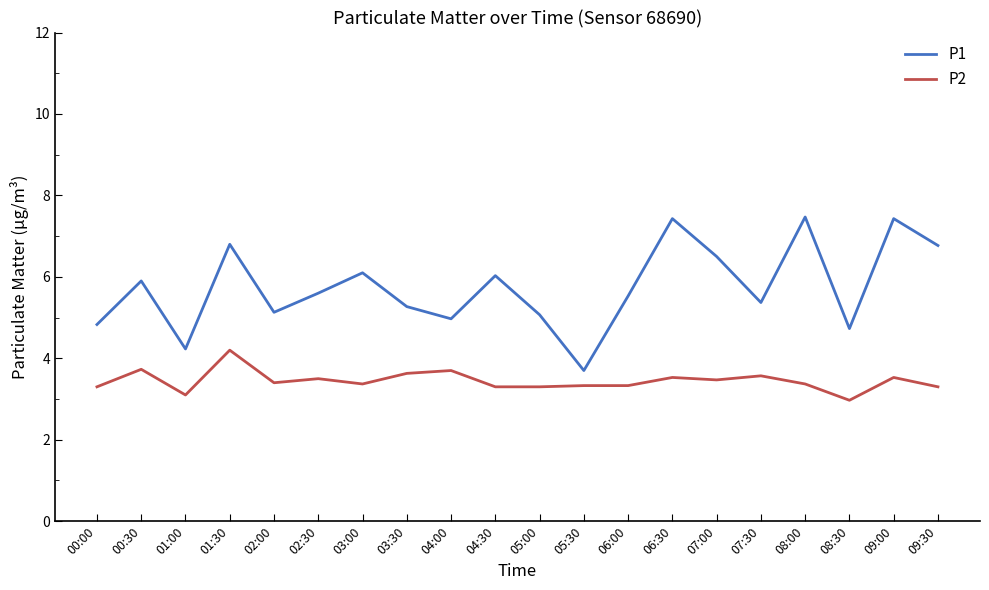

Which series has the largest range (max minus min)?

P1